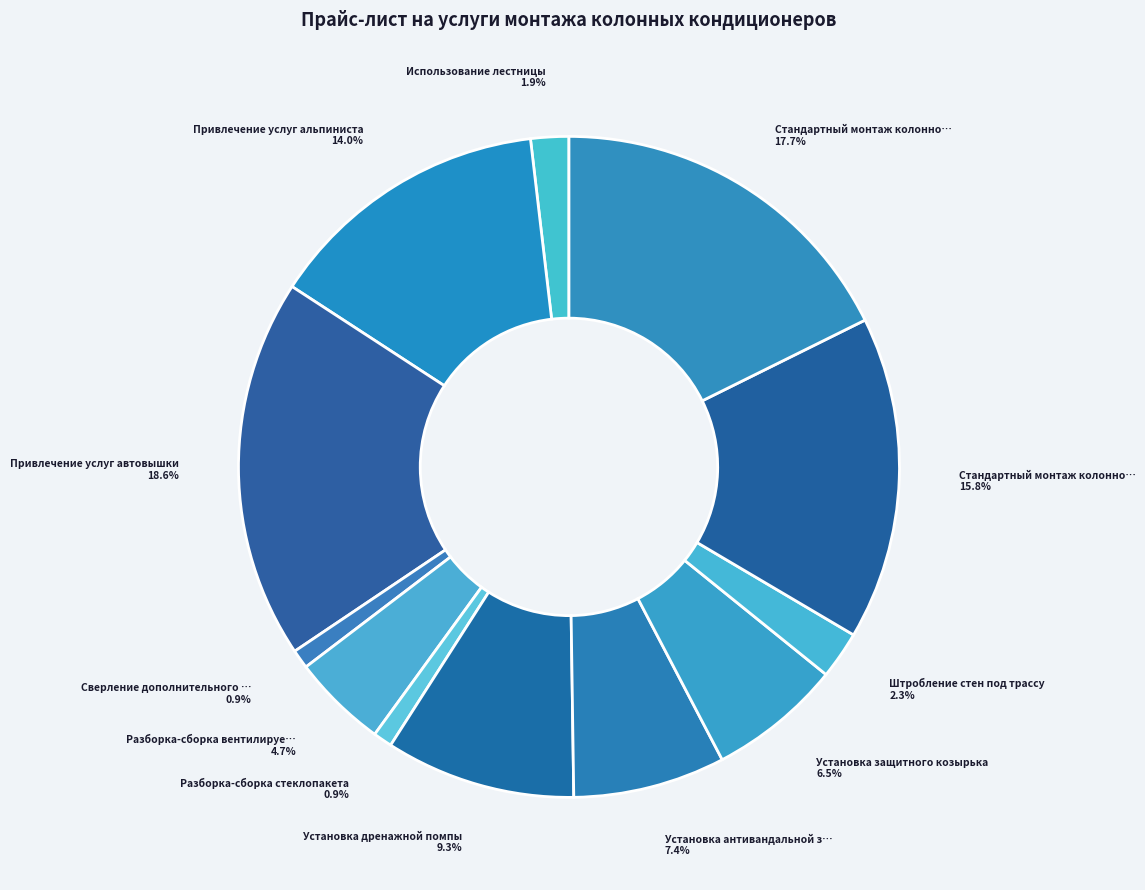

To the nearest percent, what is the difference between the largest and smallest slice percentages?

18%